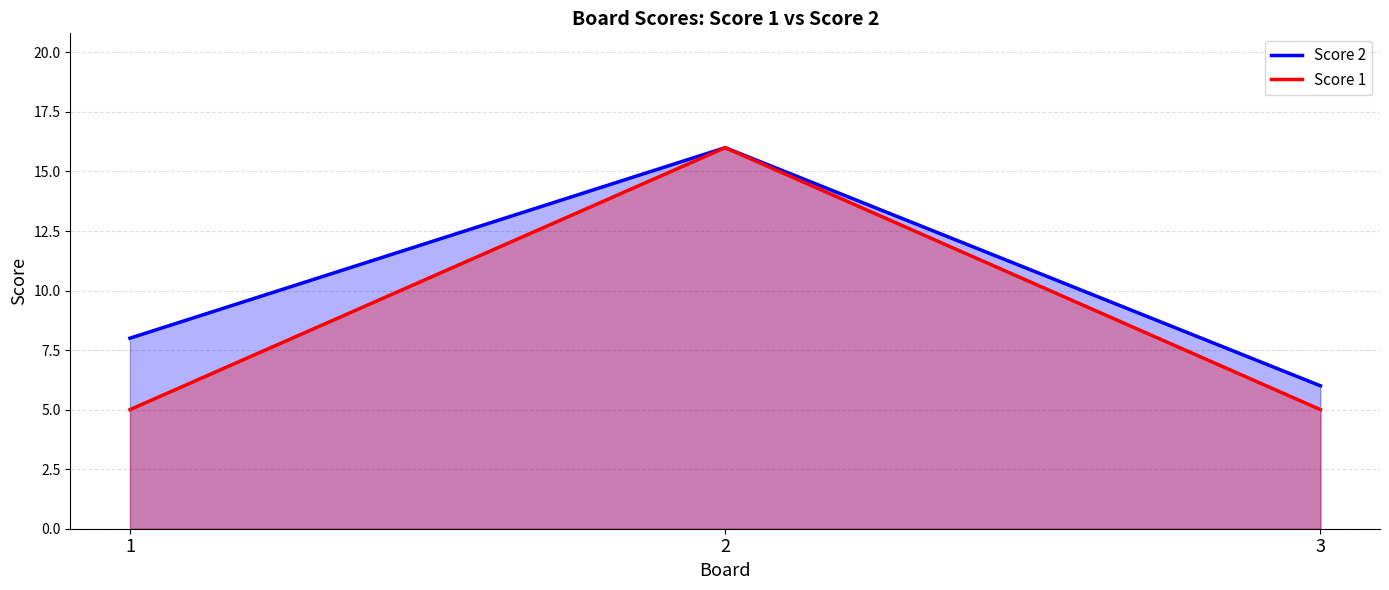

How many lines are shown in the chart?

2